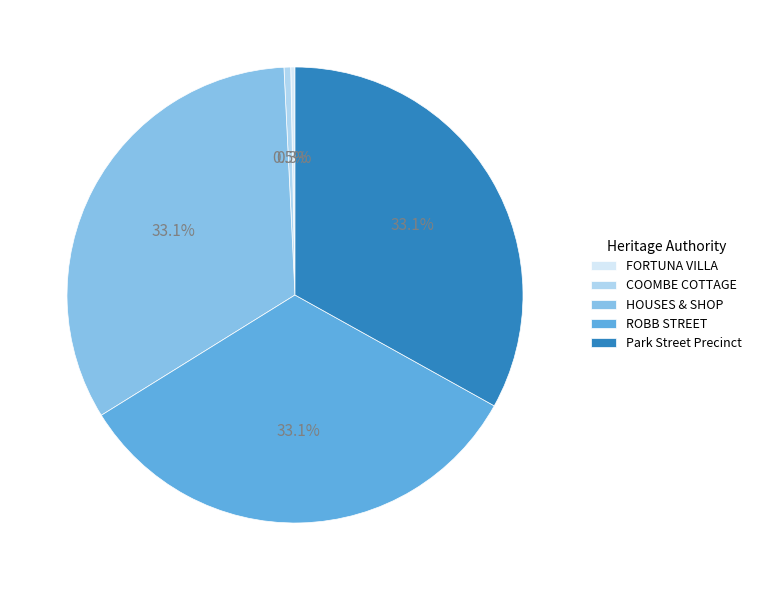

To the nearest percent, what percentage of the pie is ROBB STREET?

33%